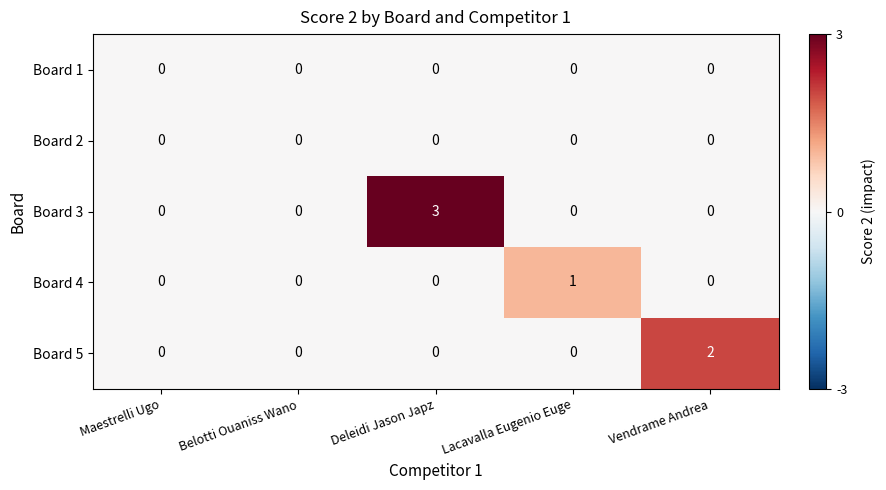

True or false: Board 1 has a value of 0 at Belotti Ouaniss Wano.

True